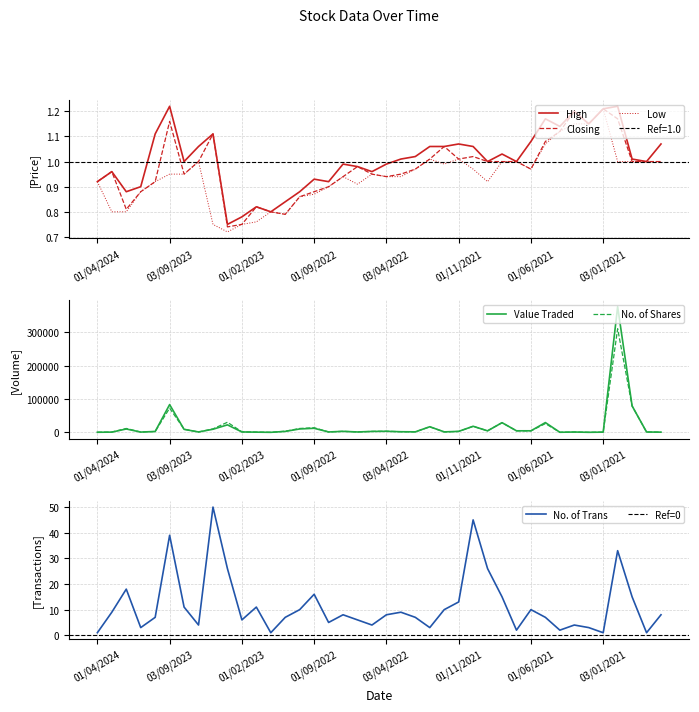

True or false: High has a value of 0.6 at 01/06/2021.

False